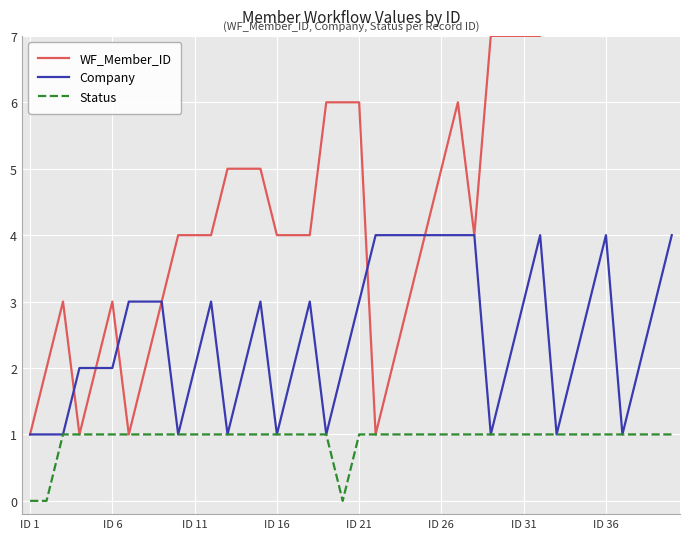

After their last crossing, which series has the higher values: Company or WF_Member_ID?

Company